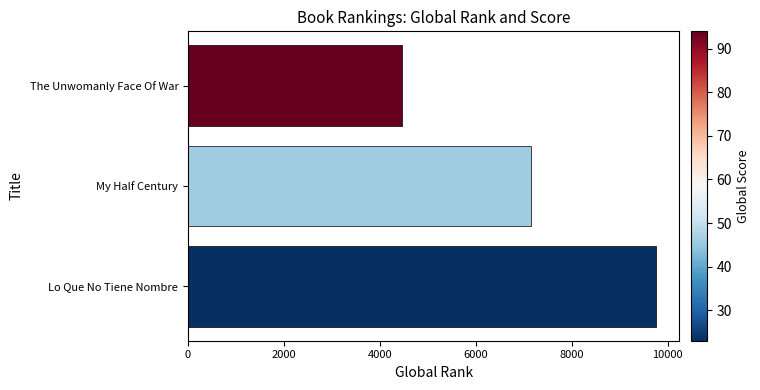

Approximately how many times larger is the value at Lo Que No Tiene Nombre compared to My Half Century?

1.4